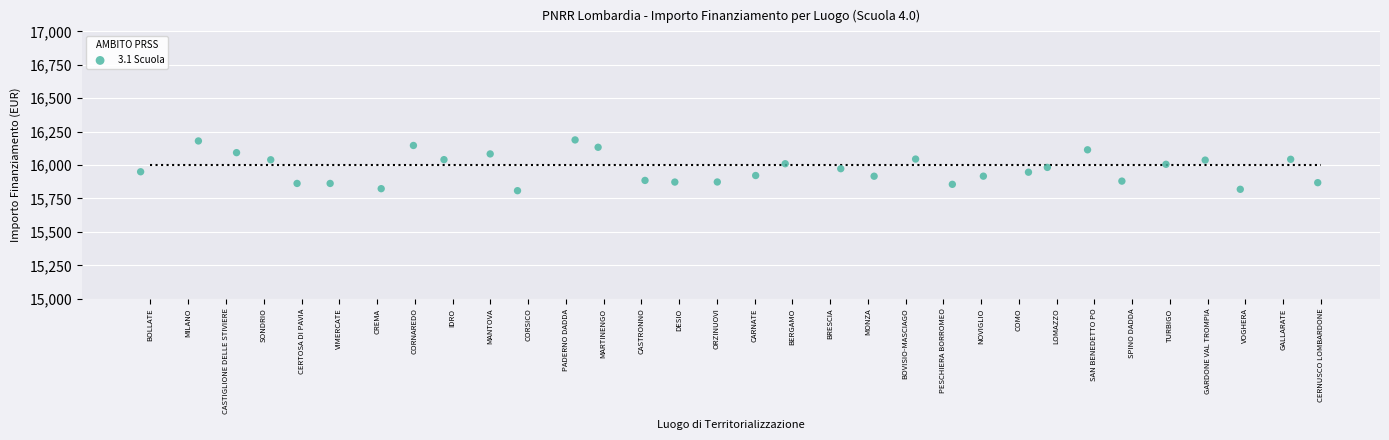

What is the range of X values (max minus min)?

31.2